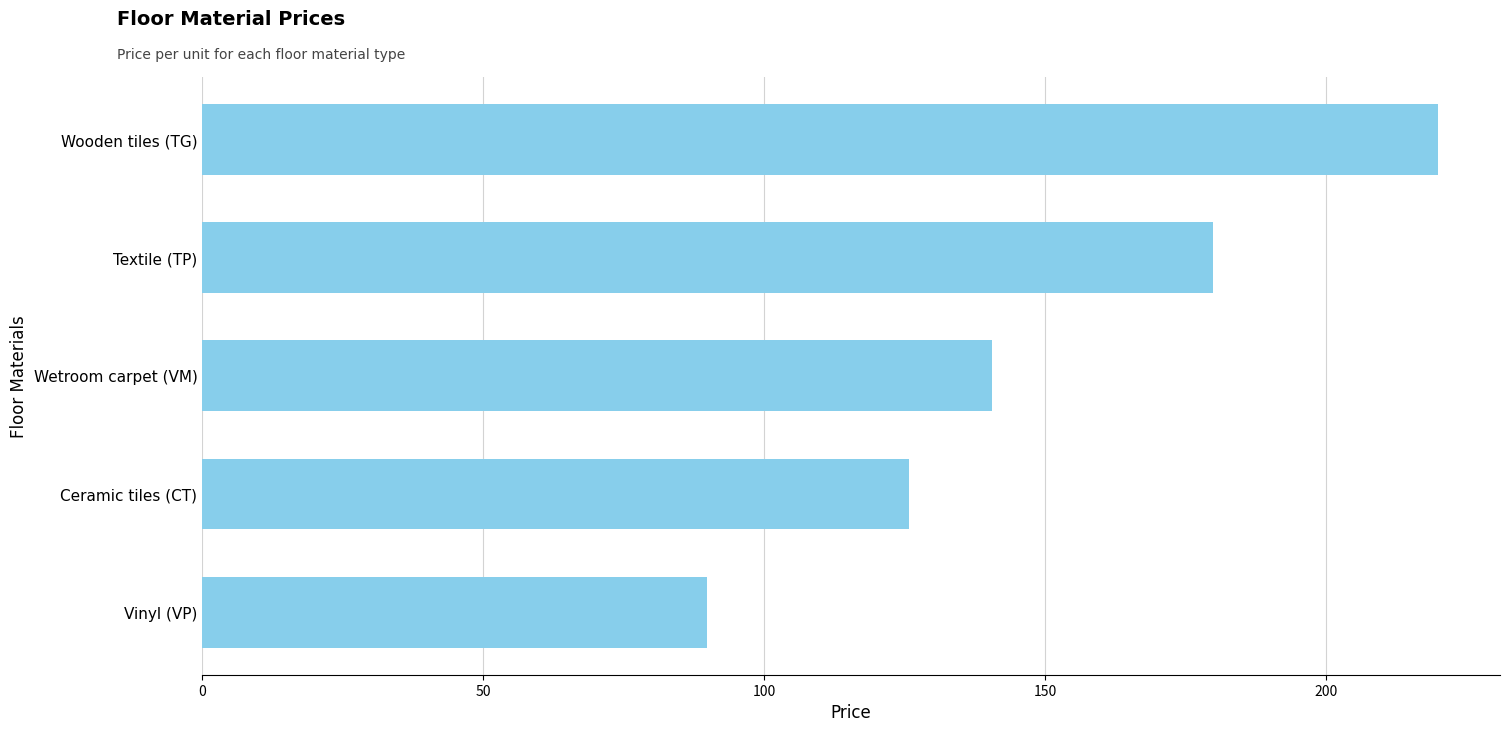

Approximately how many times larger is the value at Wetroom carpet (VM) compared to Ceramic tiles (CT)?

1.1